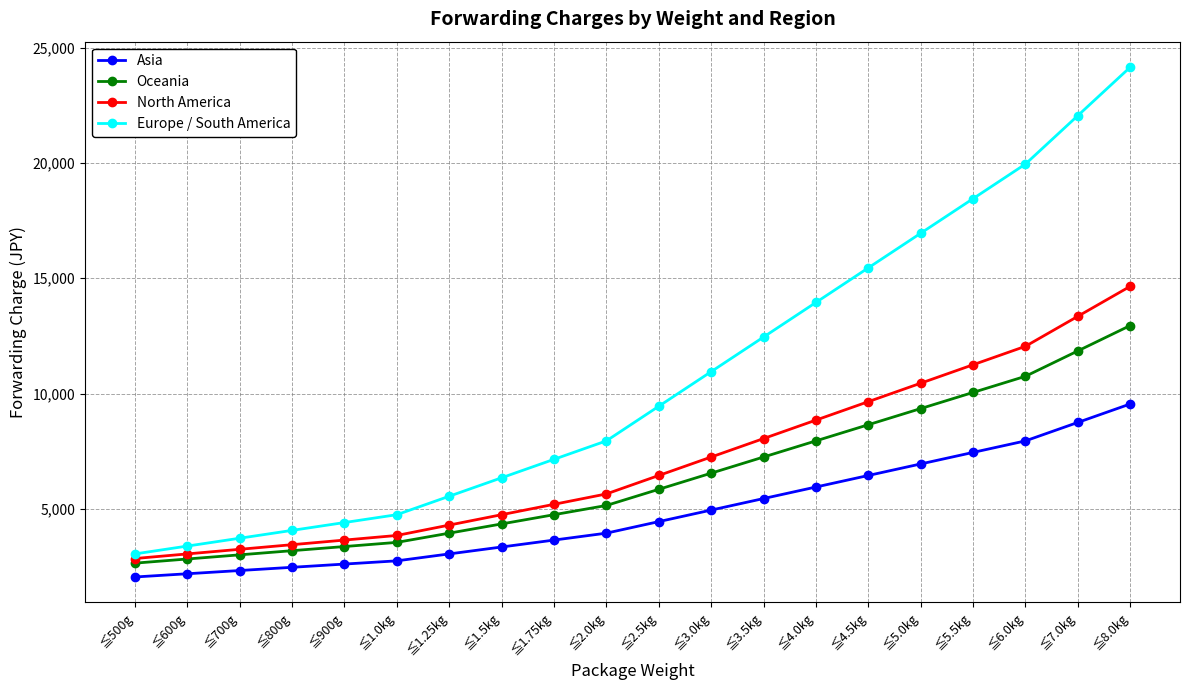

How many lines are shown in the chart?

4